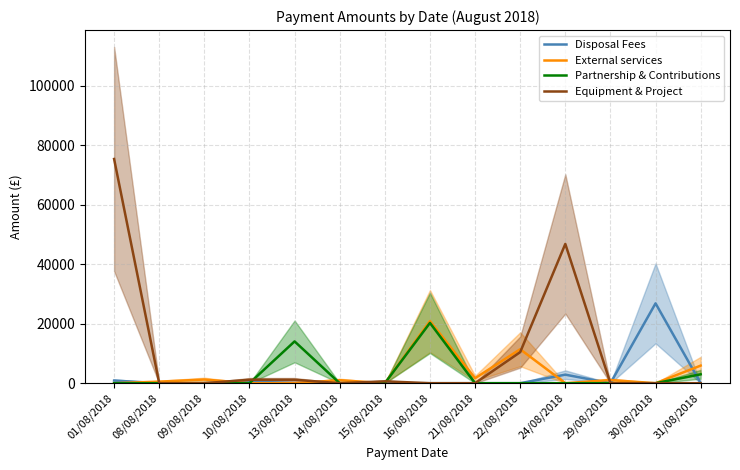

What is the total value across all series at 01/08/2018?

76199.2